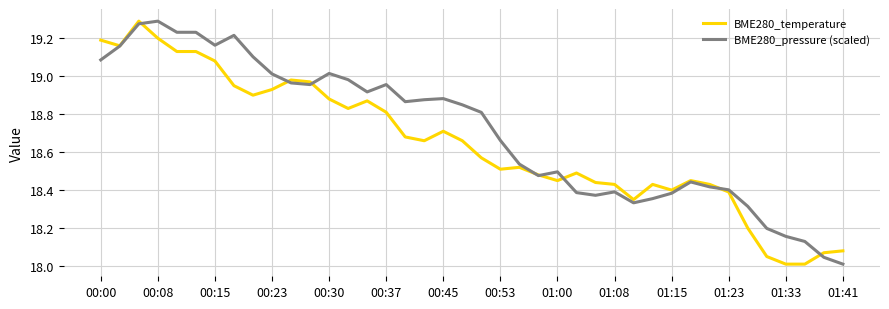

Which series has the largest total across all categories?

BME280_pressure (scaled)